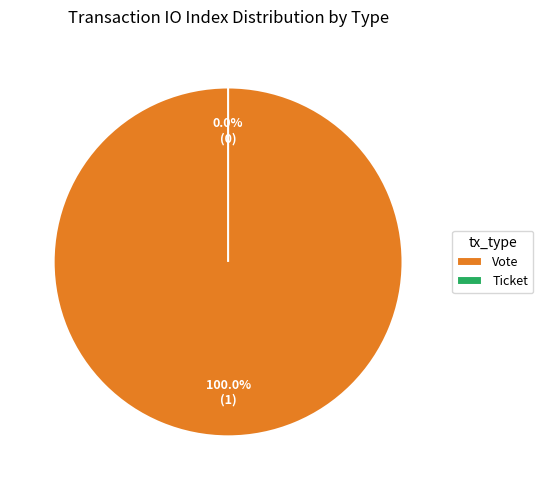

How many segments does this pie chart have?

2